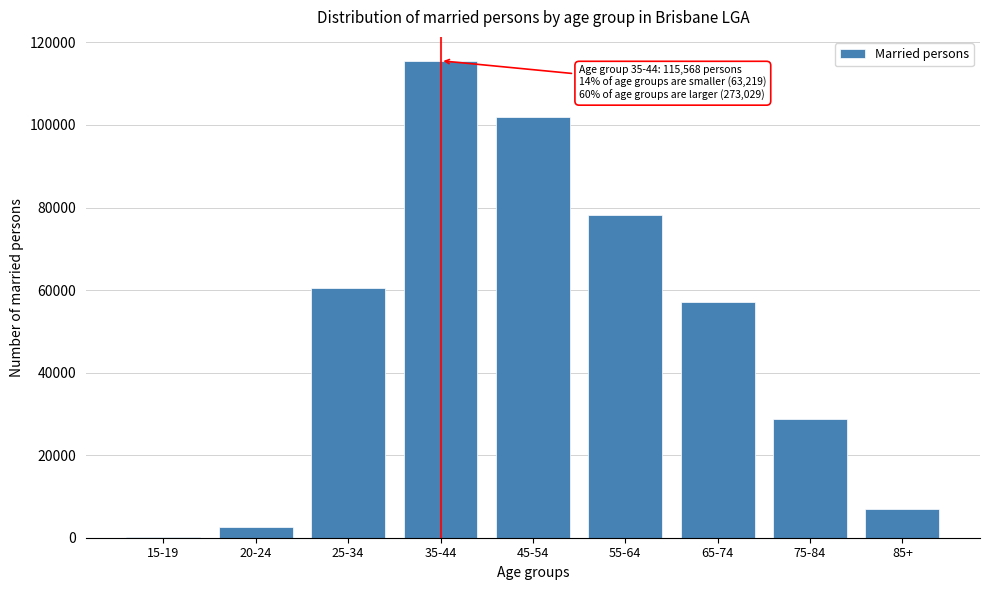

Reading left to right, transcribe all the data shown in this chart.

15-19=85	20-24=2651	25-34=60483	35-44=115568	45-54=101836	55-64=78267	65-74=57159	75-84=28829	85+=6938